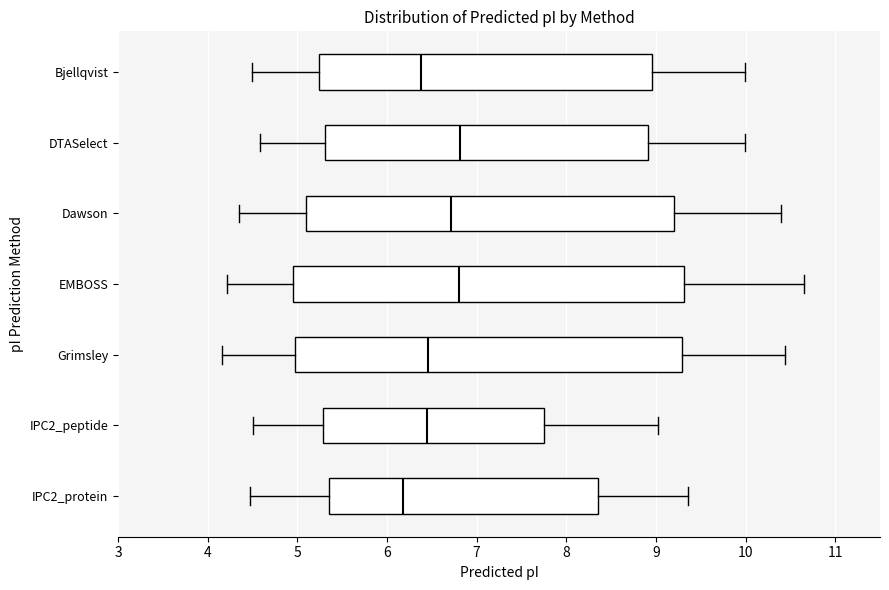

Where does the median line of the box for DTASelect sit on the x-axis? The values are not printed on the chart, so give them approximately, as read against the axis.

6.8